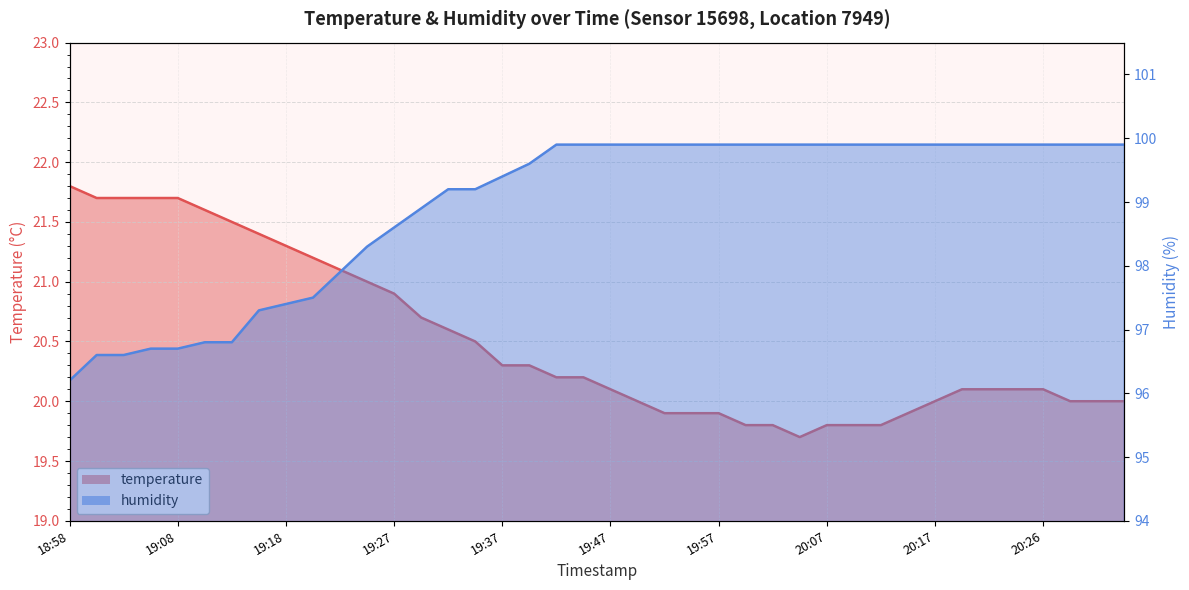

List the series in order of their peak value, highest first.

humidity, temperature